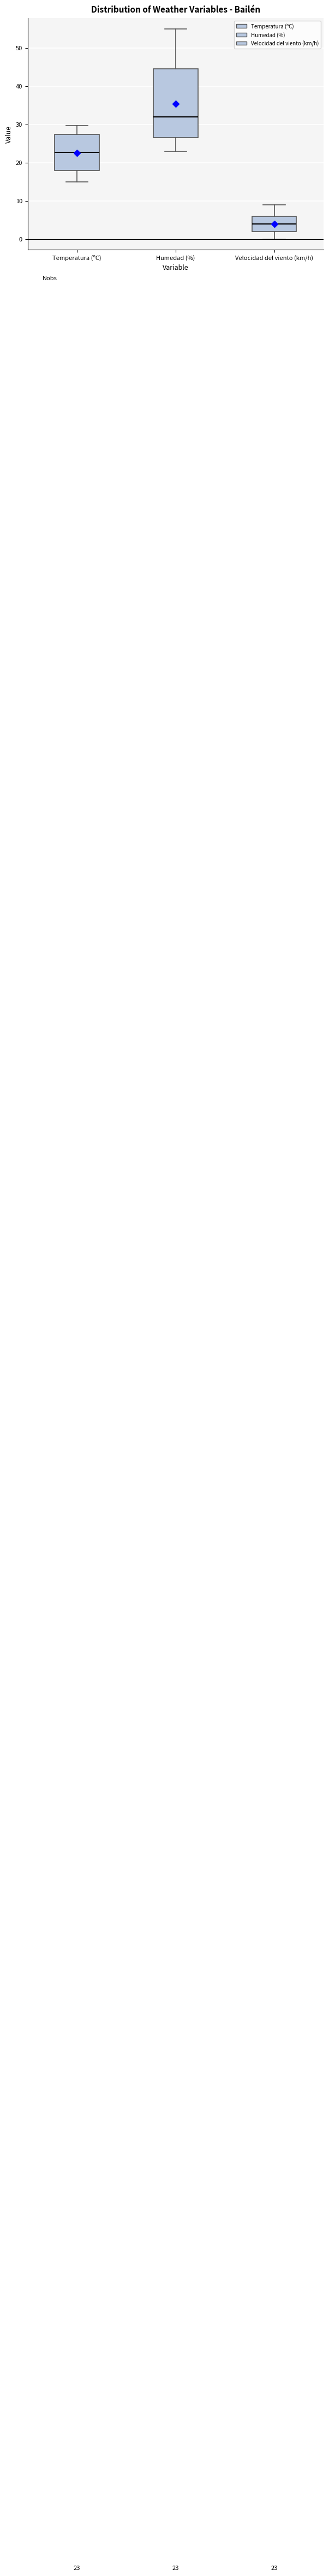

Which box has the lowest median line?

Velocidad del viento (km/h)